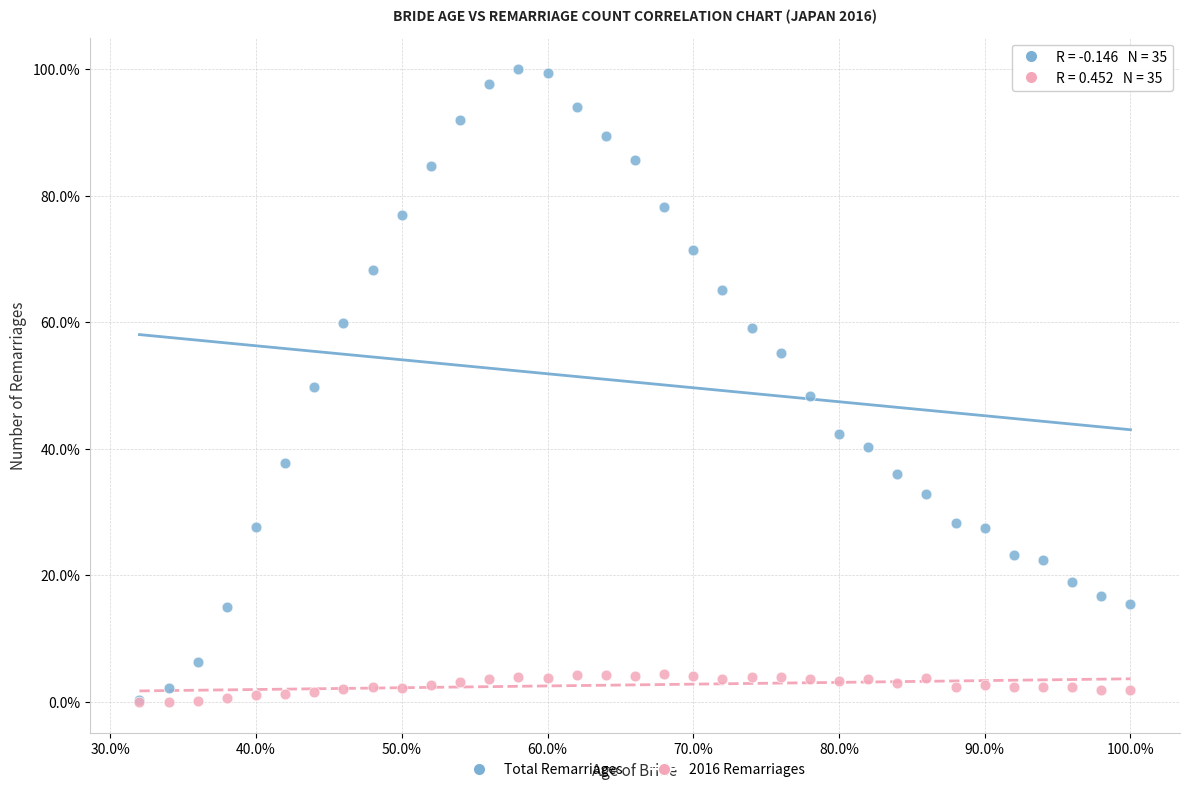

What are all the series names shown in the legend?

Total Remarriages, 2016 Remarriages